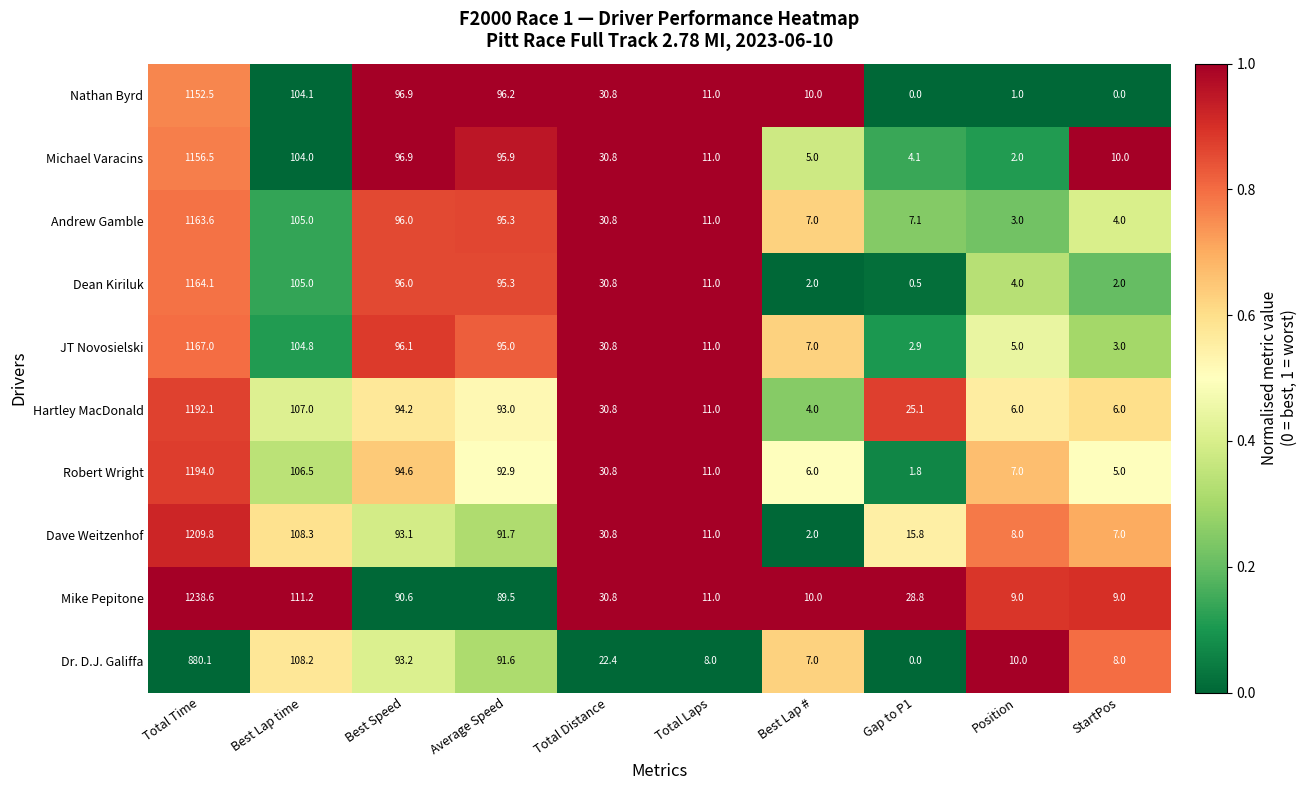

Between Total Time and Best Speed, which series saw the biggest shift?

Mike Pepitone